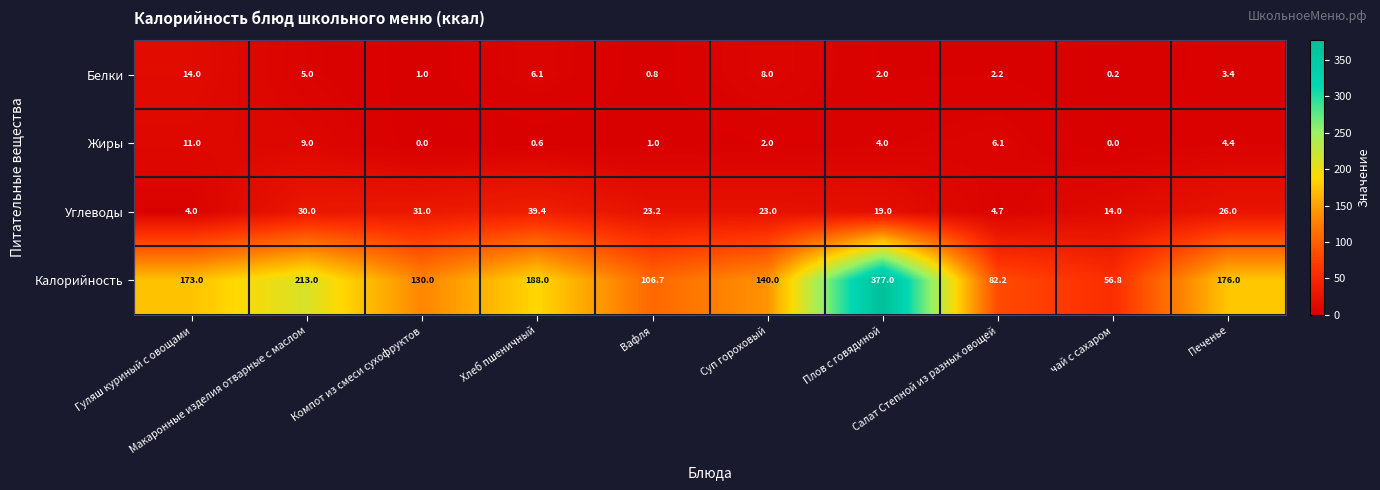

Rank the series by their maximum value, from lowest to highest.

Жиры, Белки, Углеводы, Калорийность